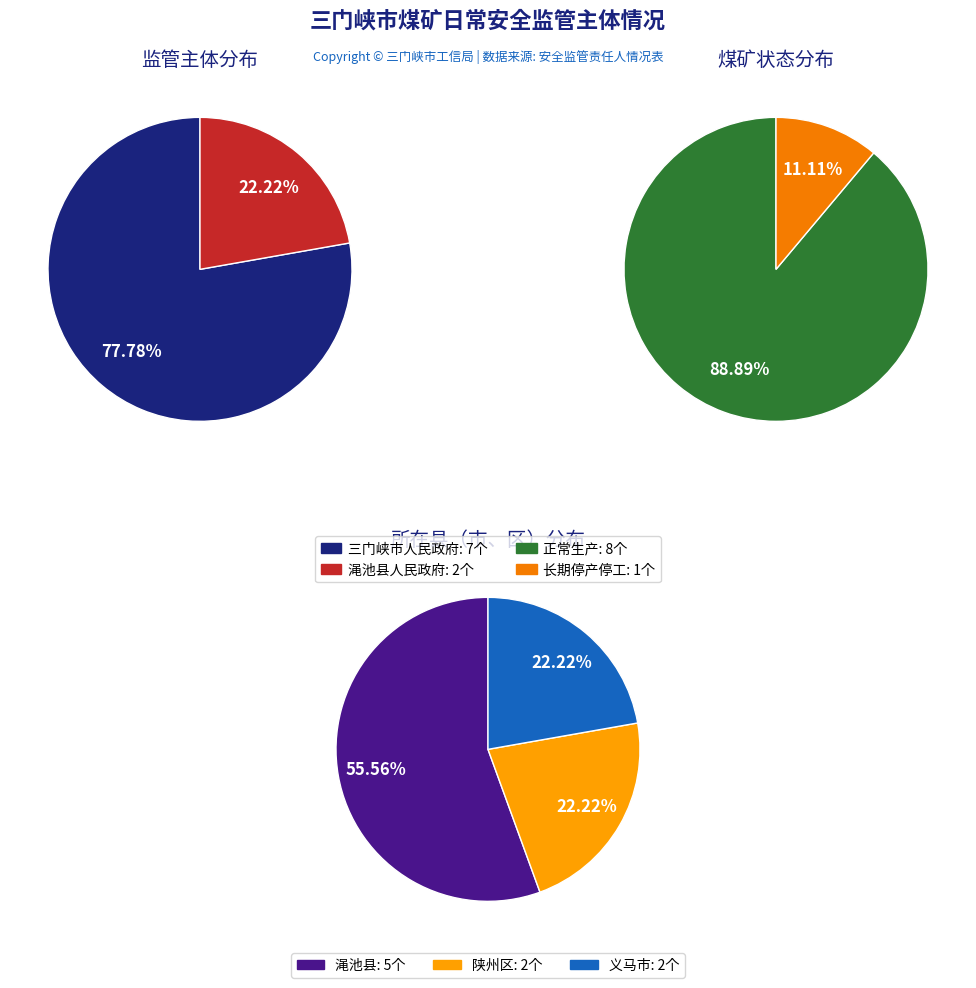

Is it true that 三门峡市人民政府 is 78% of the pie?

True